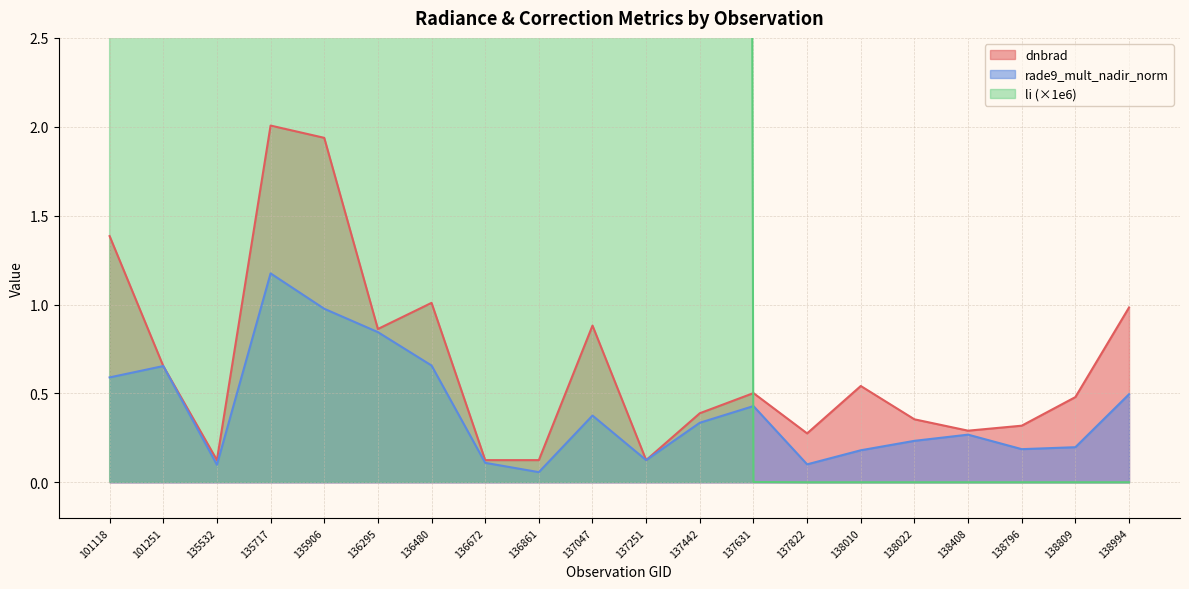

True or false: rade9_mult_nadir_norm has a value of 0.1 at 136672.

True